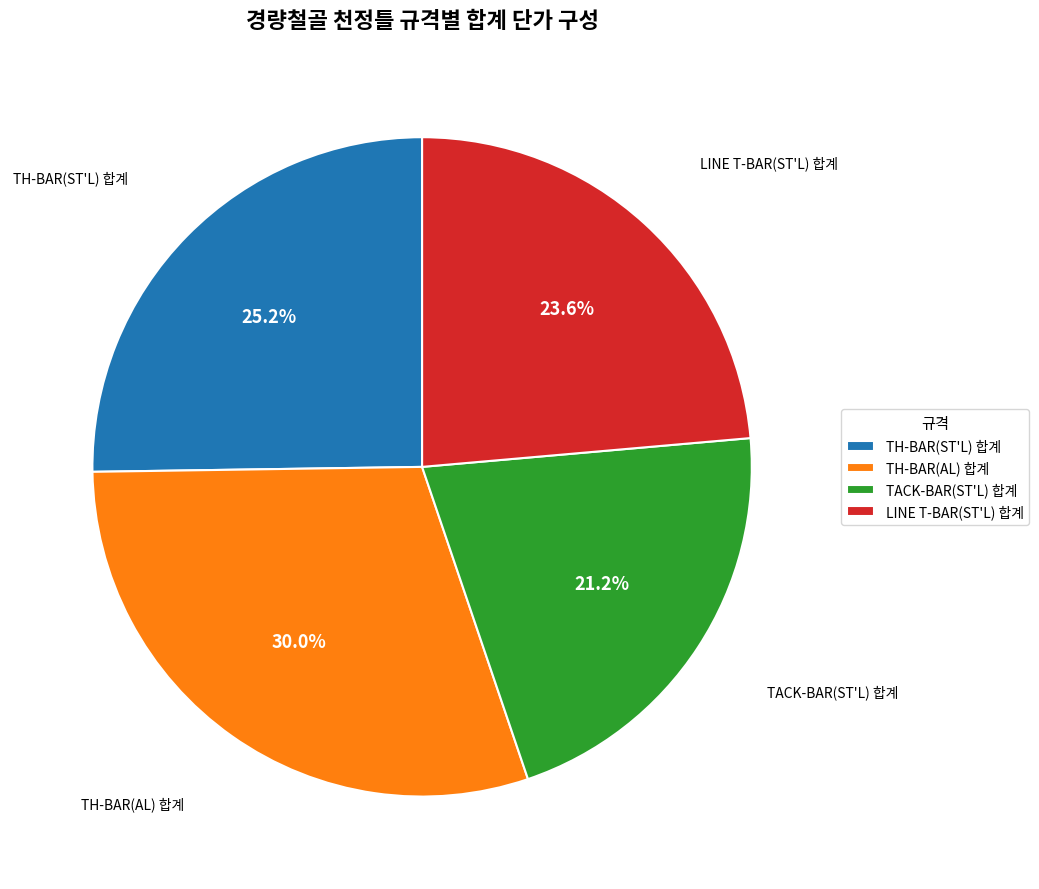

Combined, do TACK-BAR(ST'L) 합계 and TH-BAR(ST'L) 합계 account for over 50%?

No